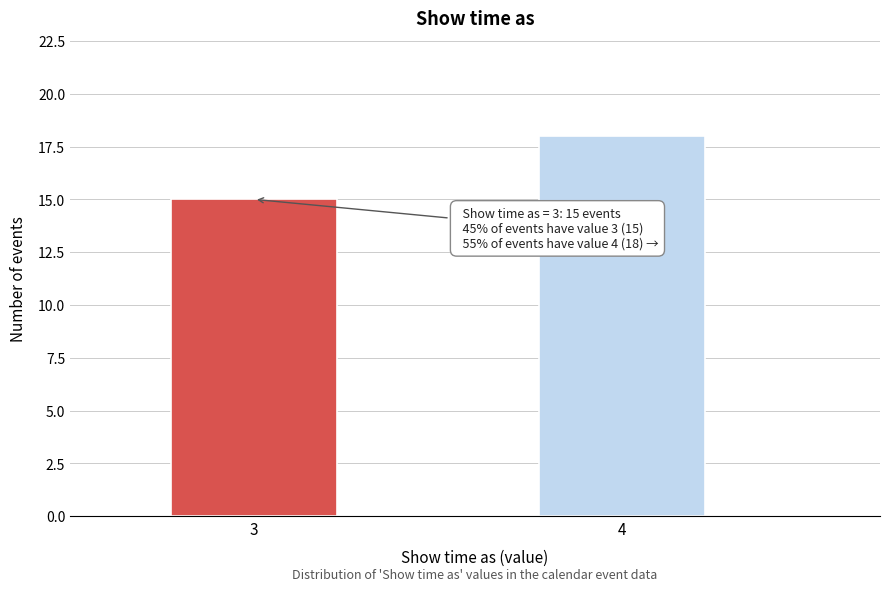

Reading left to right, transcribe all the data shown in this chart.

3=15	4=18